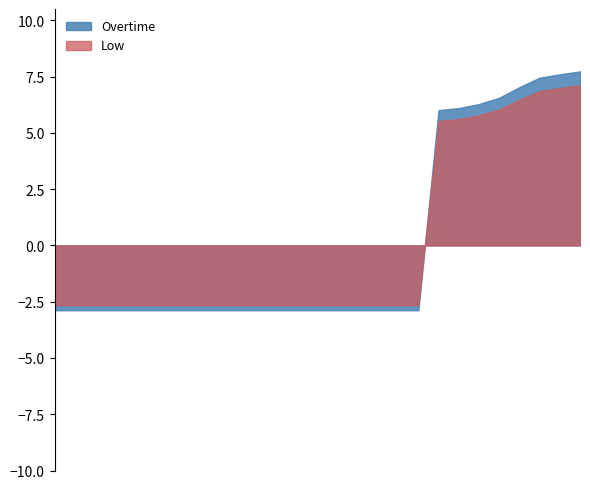

In Overtime, how many points are higher than both neighbors (excluding endpoints)?

0